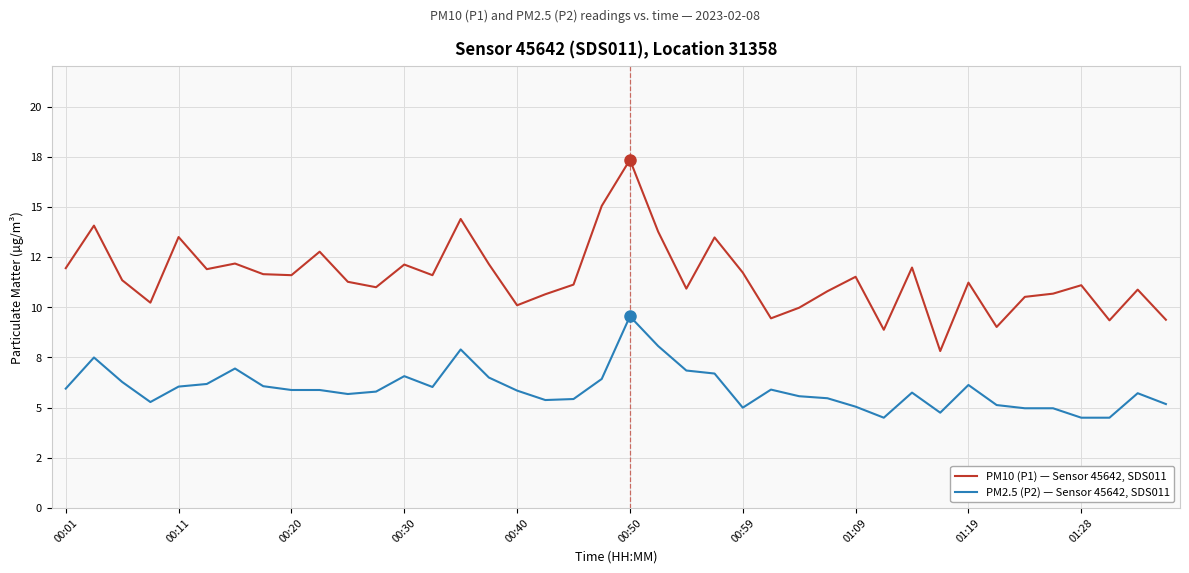

Which series has the largest range (max minus min)?

PM10 (P1) — Sensor 45642, SDS011